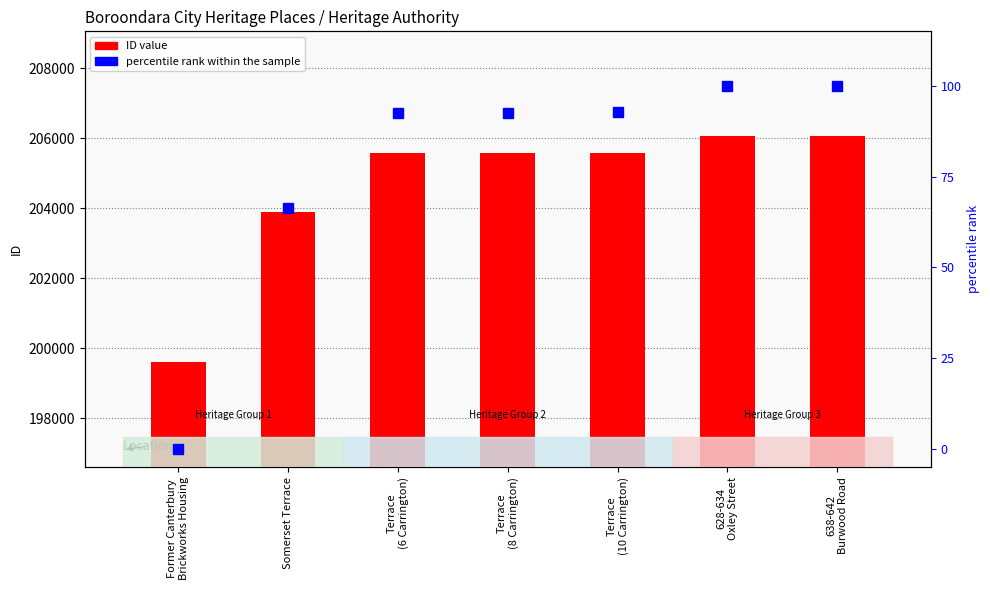

Reading left to right, what are all the values shown in this chart?

ID value: Former Canterbury
Brickworks Housing=199600.0	Somerset Terrace=203889.0	Terrace
(6 Carrington)=205581.0	Terrace
(8 Carrington)=205582.0	Terrace
(10 Carrington)=205583.0	628-634
Oxley Street=206055.0	638-642
Burwood Road=206057.0
percentile rank within the sample: Former Canterbury
Brickworks Housing=0.0	Somerset Terrace=66.4	Terrace
(6 Carrington)=92.6	Terrace
(8 Carrington)=92.6	Terrace
(10 Carrington)=92.7	628-634
Oxley Street=100.0	638-642
Burwood Road=100.0